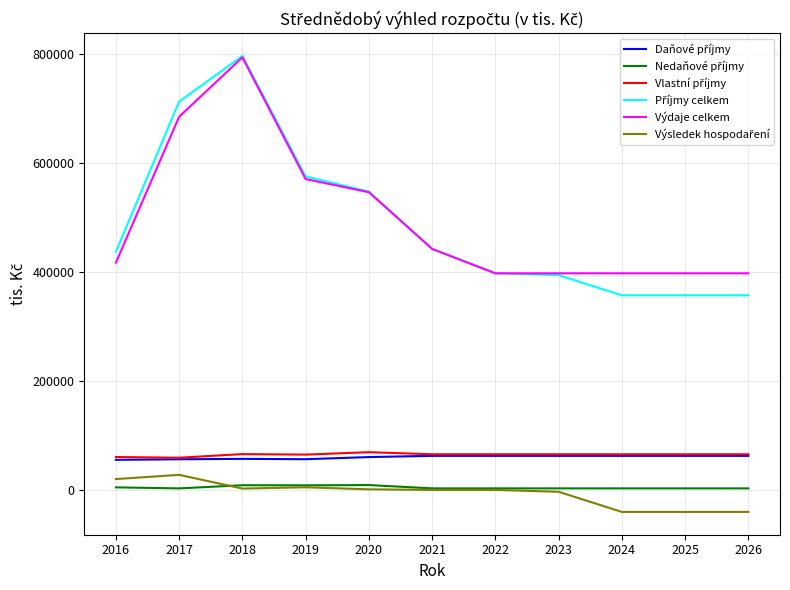

How many lines are shown in the chart?

6